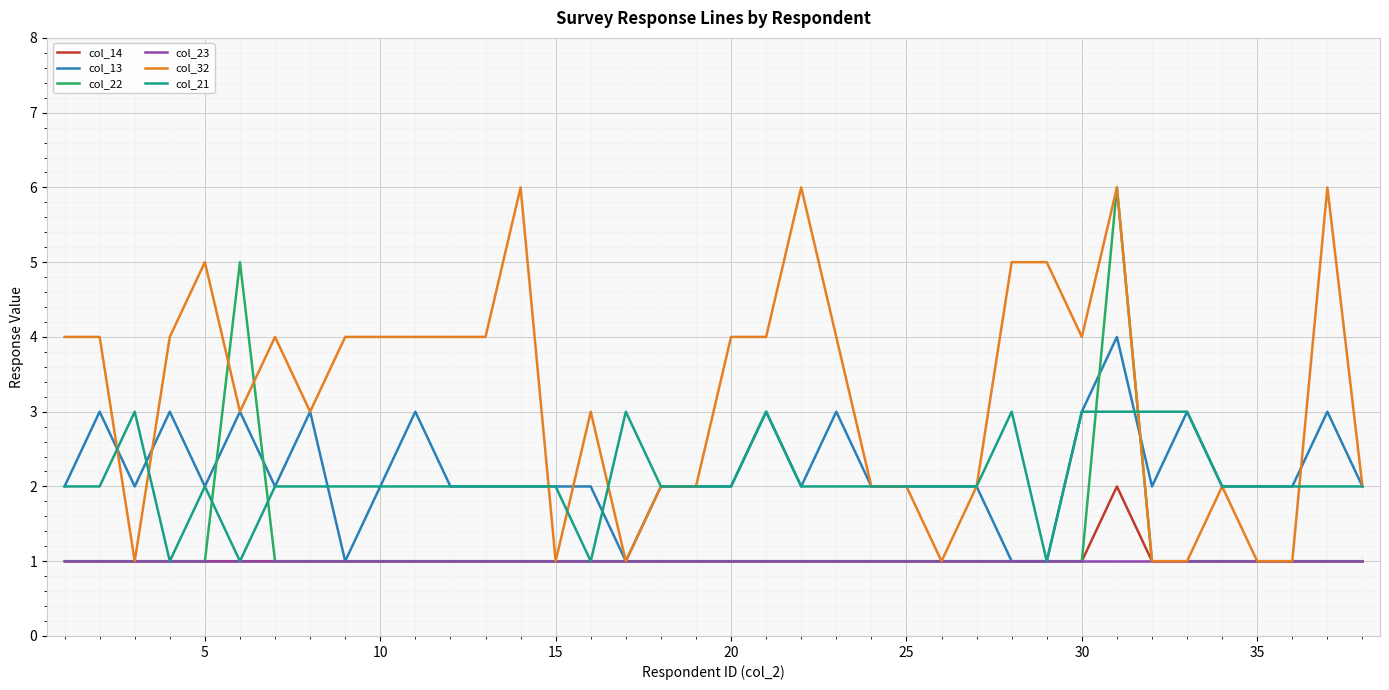

Which series has the largest total across all categories?

col_32